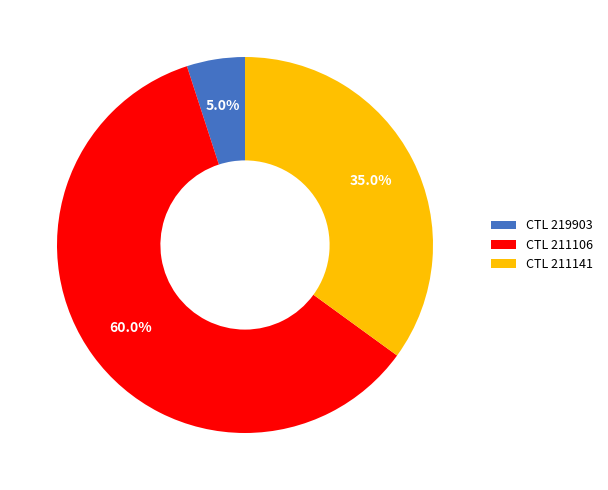

How much of the chart is everything except CTL 211106?

40.0%